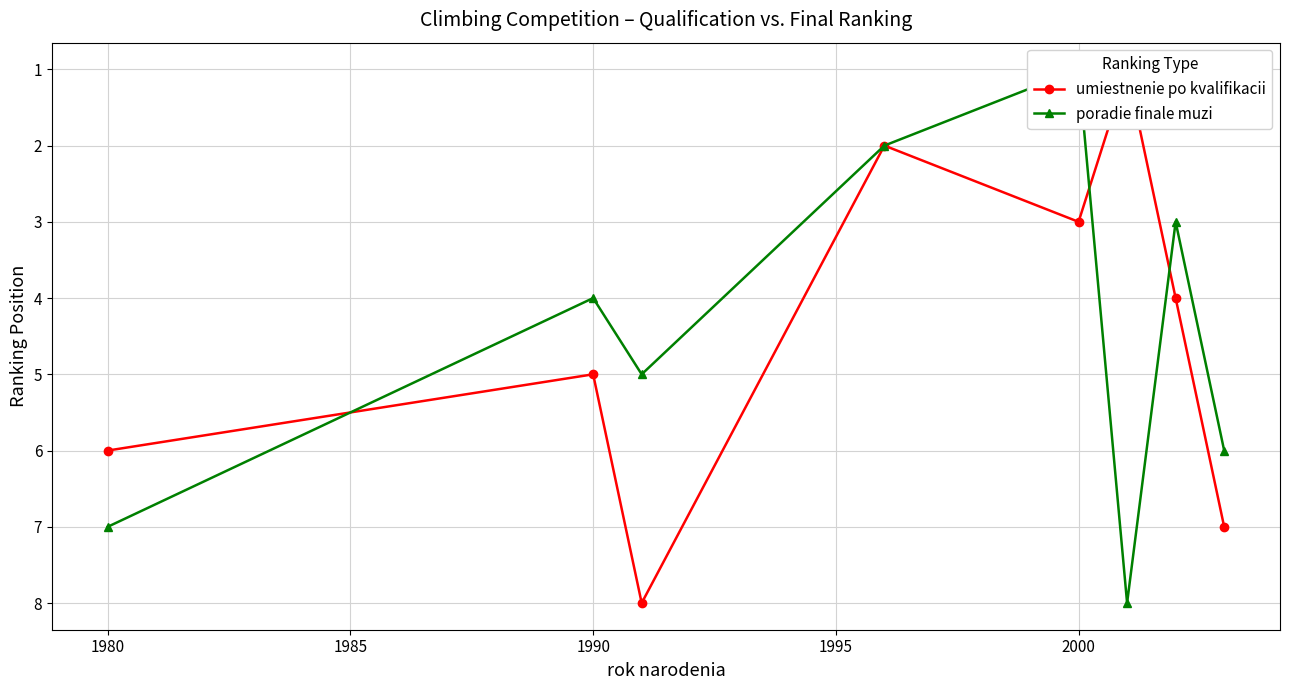

What is the difference between the second highest and second lowest values in the umiestnenie po kvalifikacii series?

5